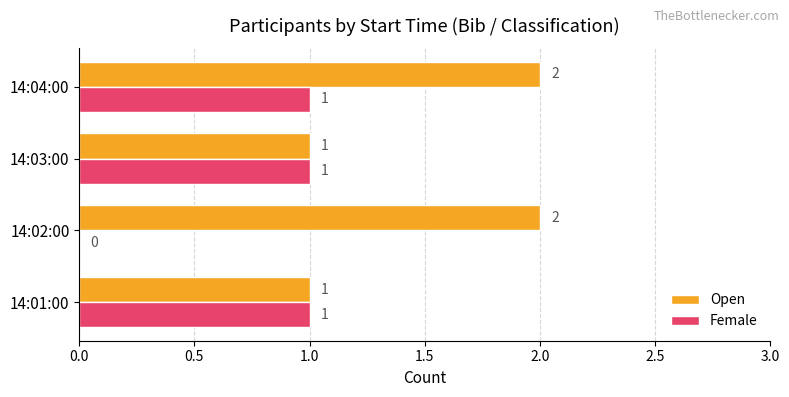

How many Open values are between 1 and 2?

4